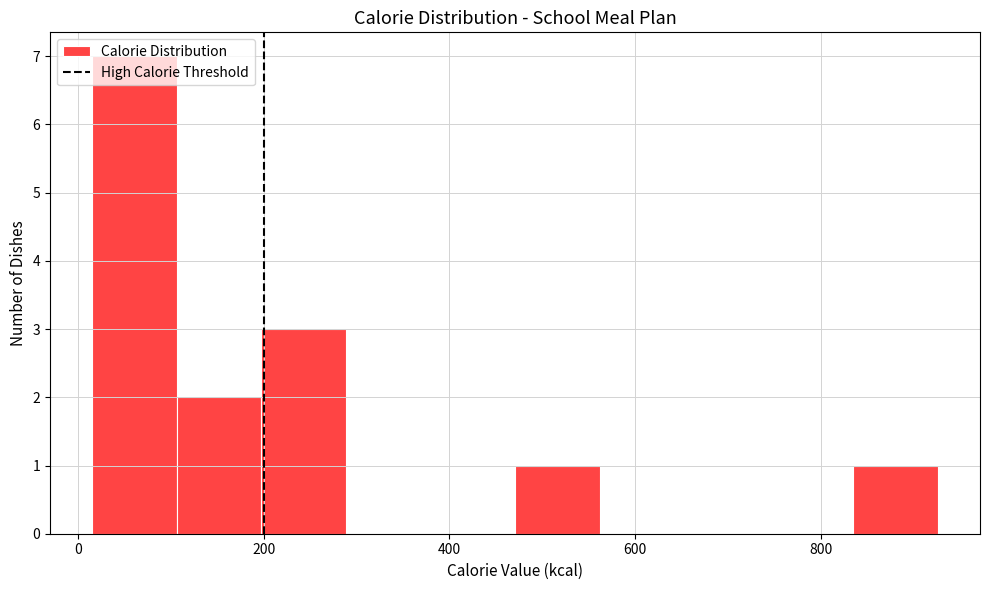

Over which range of the x-axis is the bar tallest?

20 to 100